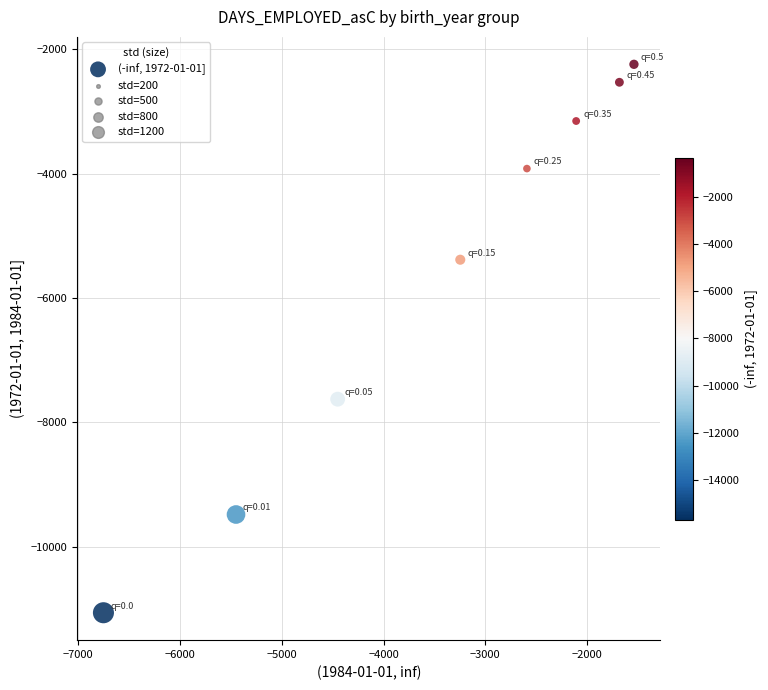

What Y value in the scatter plot is closest to -6651?

-7627